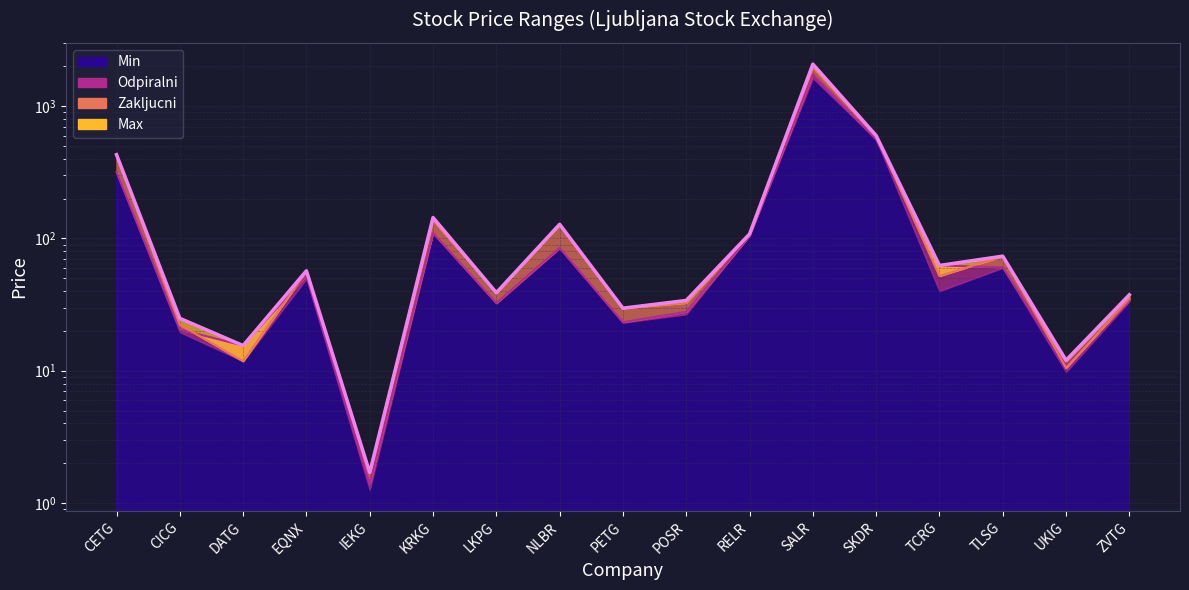

At which category is the sum across all series the highest?

SALR